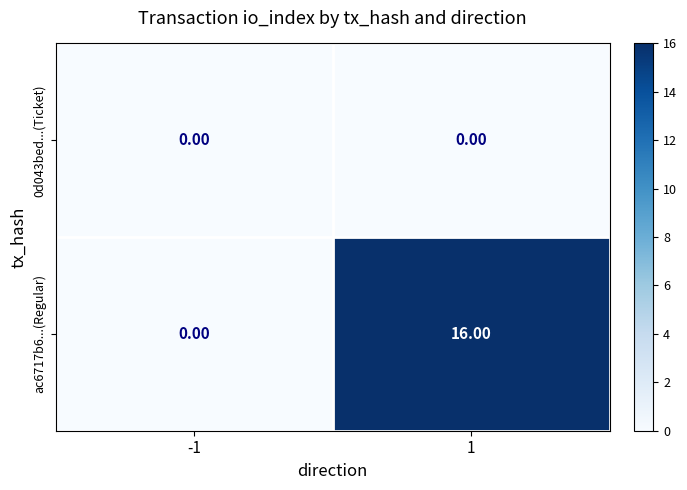

How many data points does each series have?

2